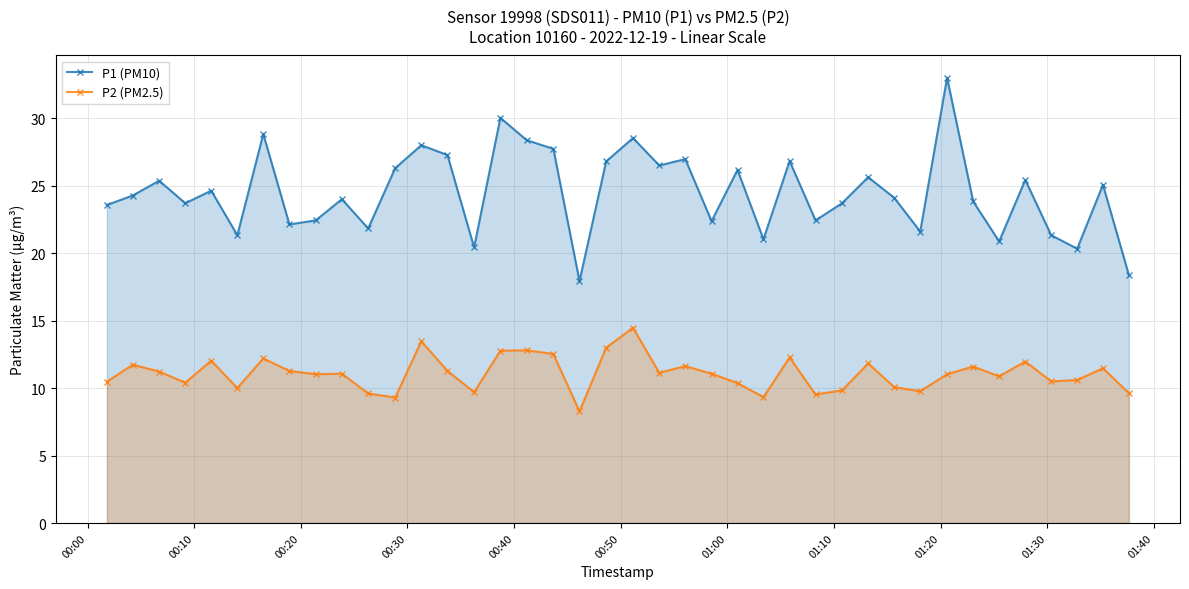

At how many categories does at least one series exceed 14?

40